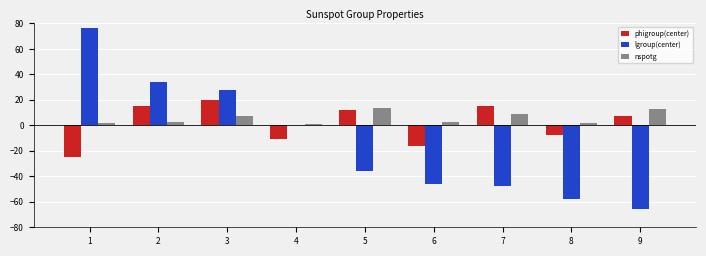

Between 3 and 8, which series saw the biggest shift?

lgroup(center)